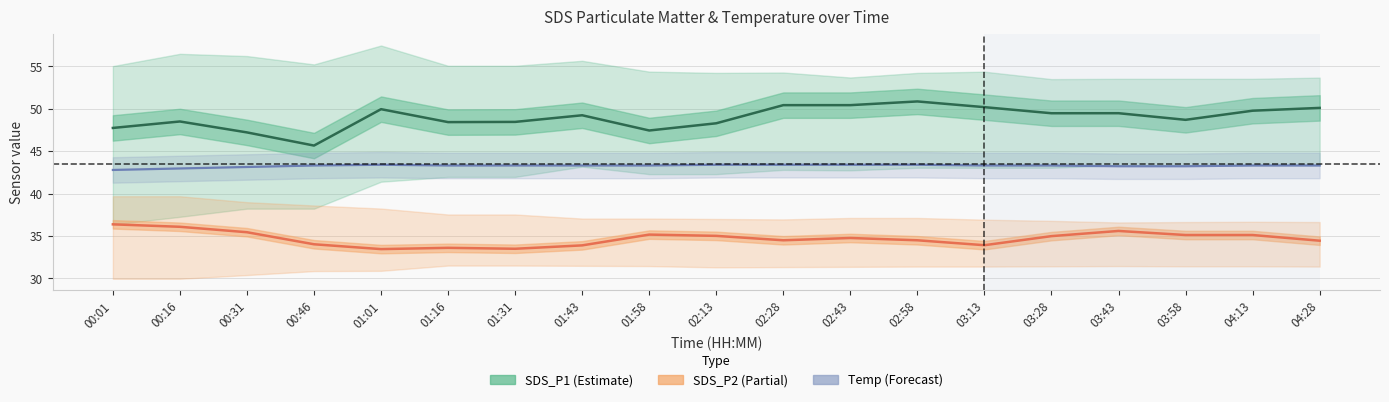

What is the label of the 14th point from the left?

03:13